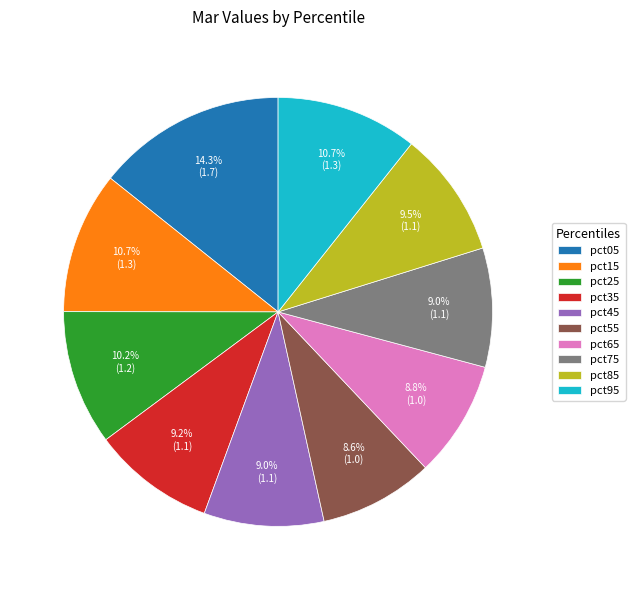

Approximately how many times larger is the value at pct15 compared to pct85?

1.1